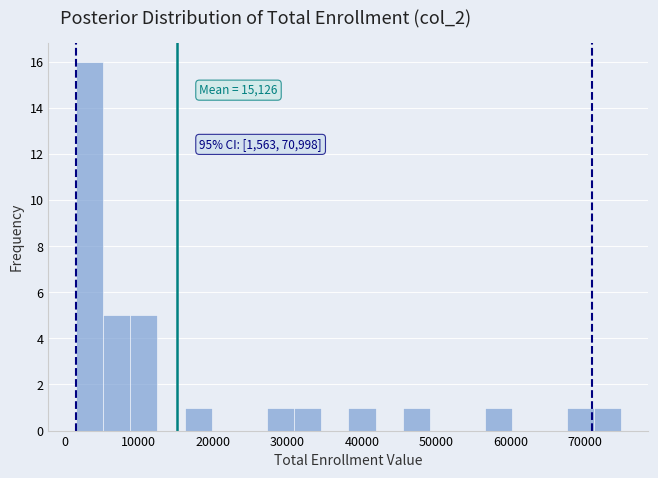

Around what value on the x-axis is the tallest bar? Give the approximate position of its centre, as read against the axis.

3000